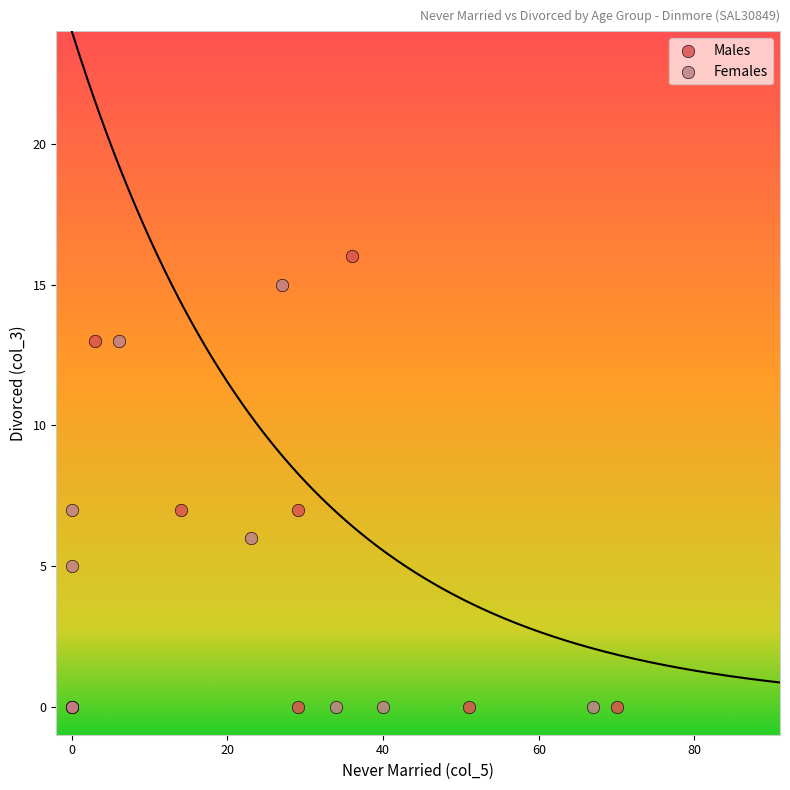

Which series reaches the maximum Y coordinate?

Males